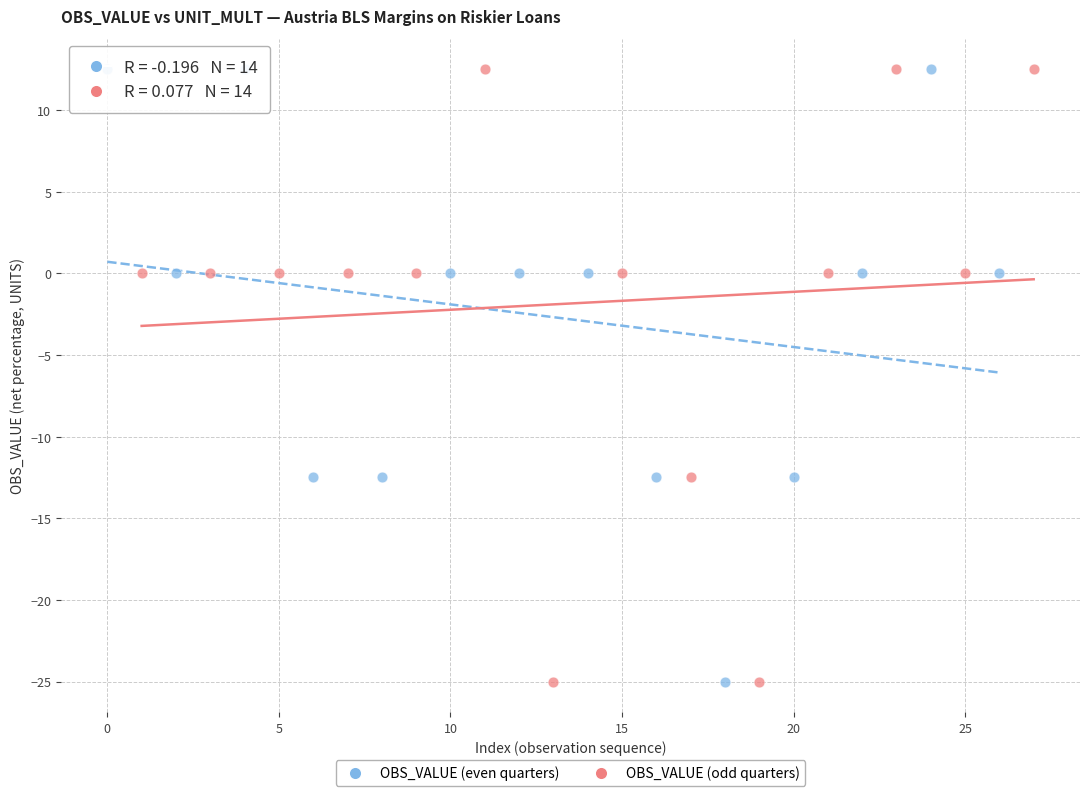

What are all the series names shown in the legend?

OBS_VALUE (even quarters), OBS_VALUE (odd quarters)